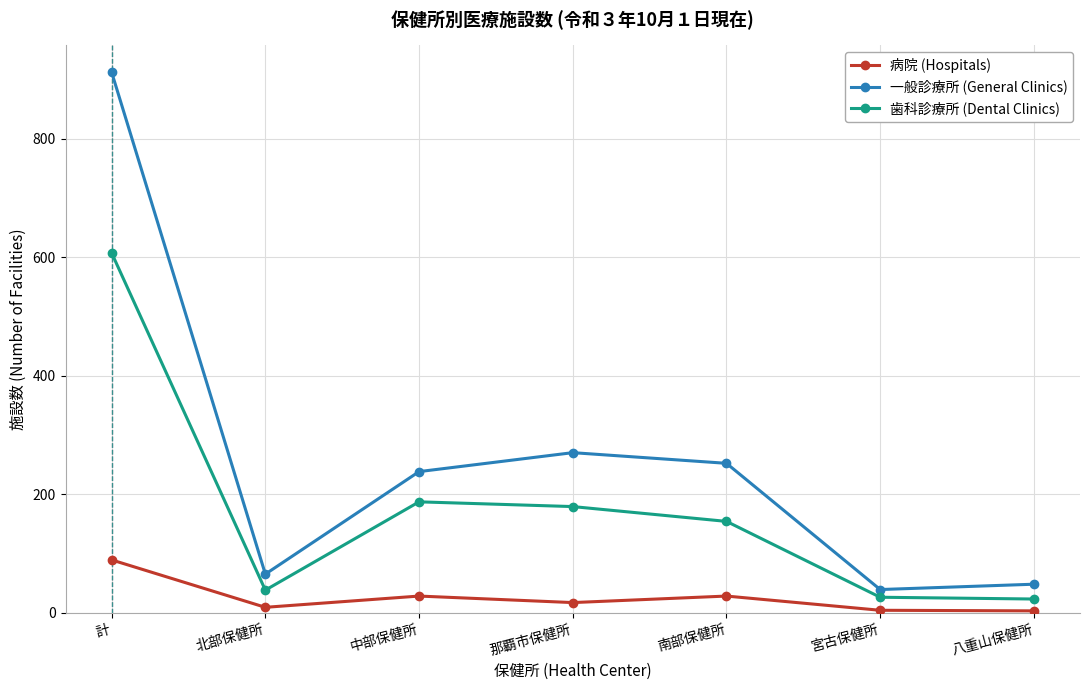

Is it true that 歯科診療所 (Dental Clinics) equals 38 at 北部保健所?

True